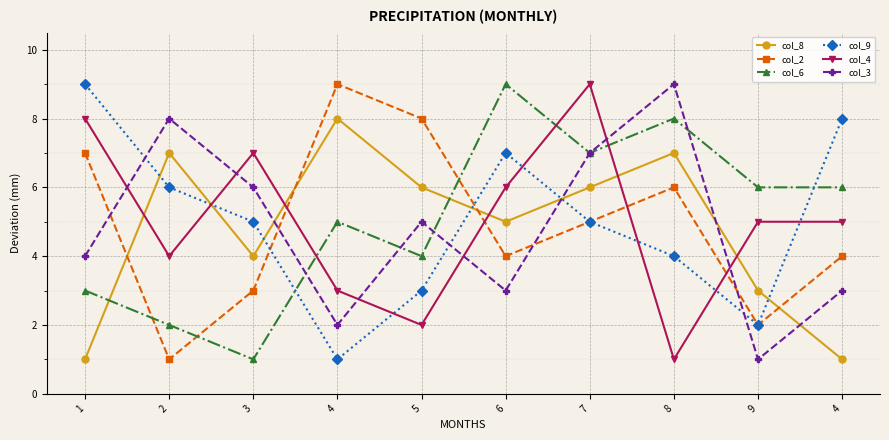

What is the greatest value displayed?

9